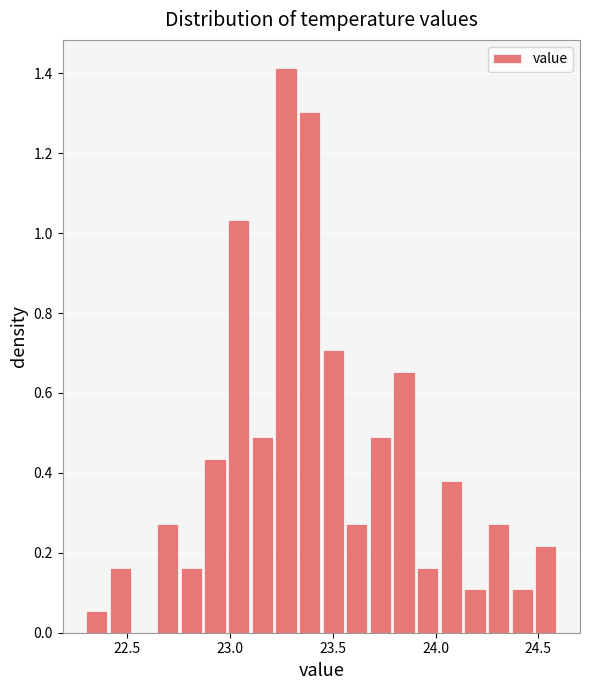

Around what value on the x-axis is the tallest bar? Give the approximate position of its centre, as read against the axis.

23.25